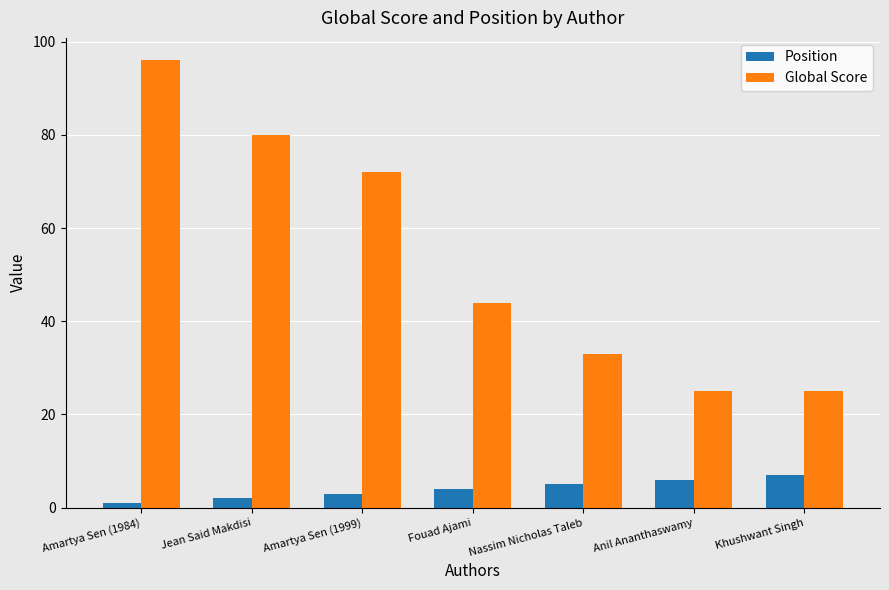

What is the value of the Global Score bar at the 5th from the left?

33